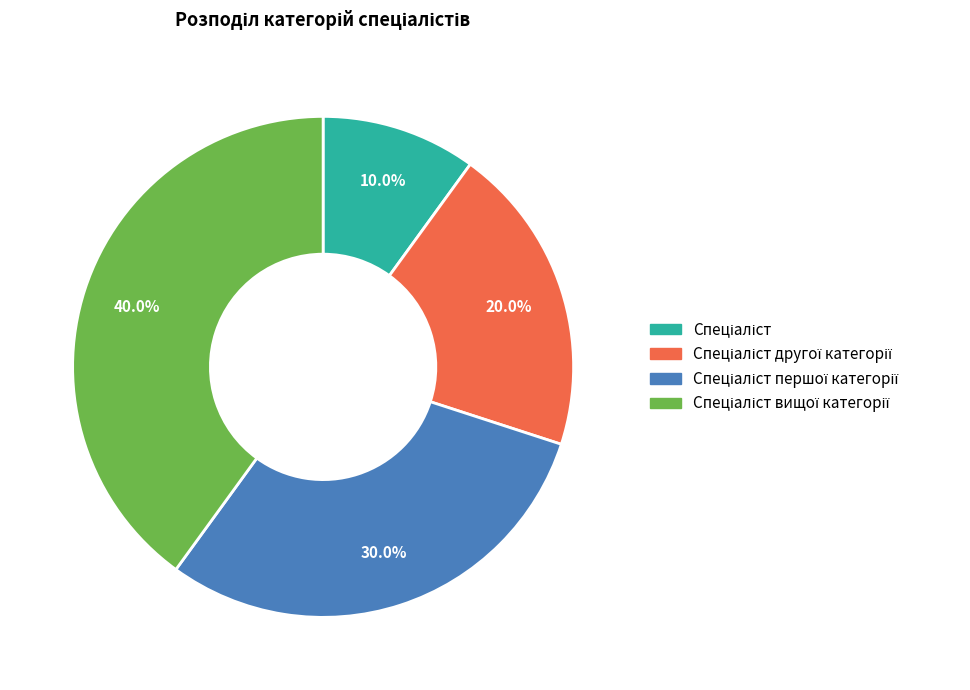

To the nearest percent, what is the difference between the largest and smallest slice percentages?

30%